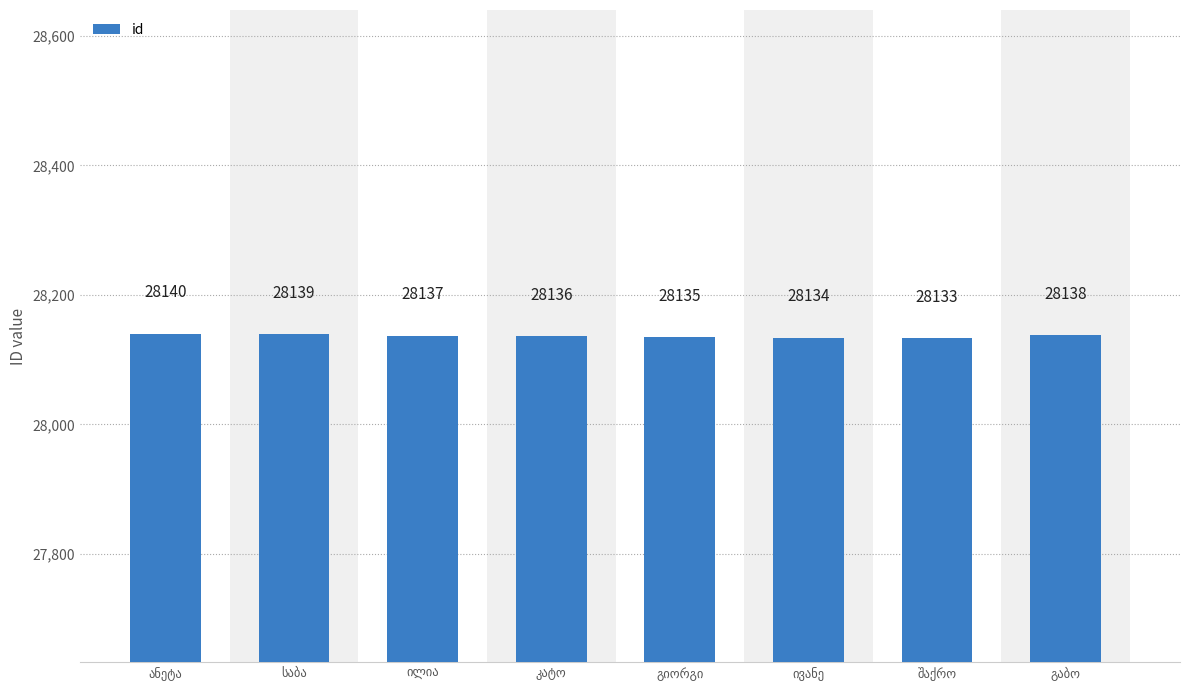

What is the value of the 5th bar from the left?

28135